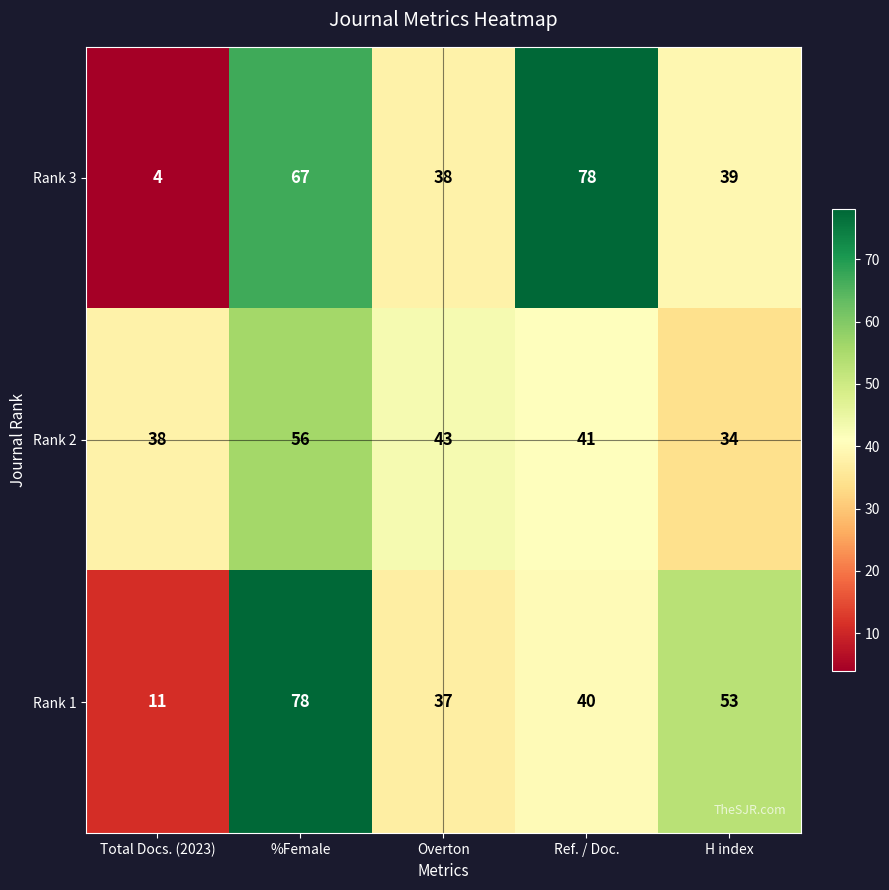

Which label corresponds to the smallest value in the chart?

Total Docs. (2023)